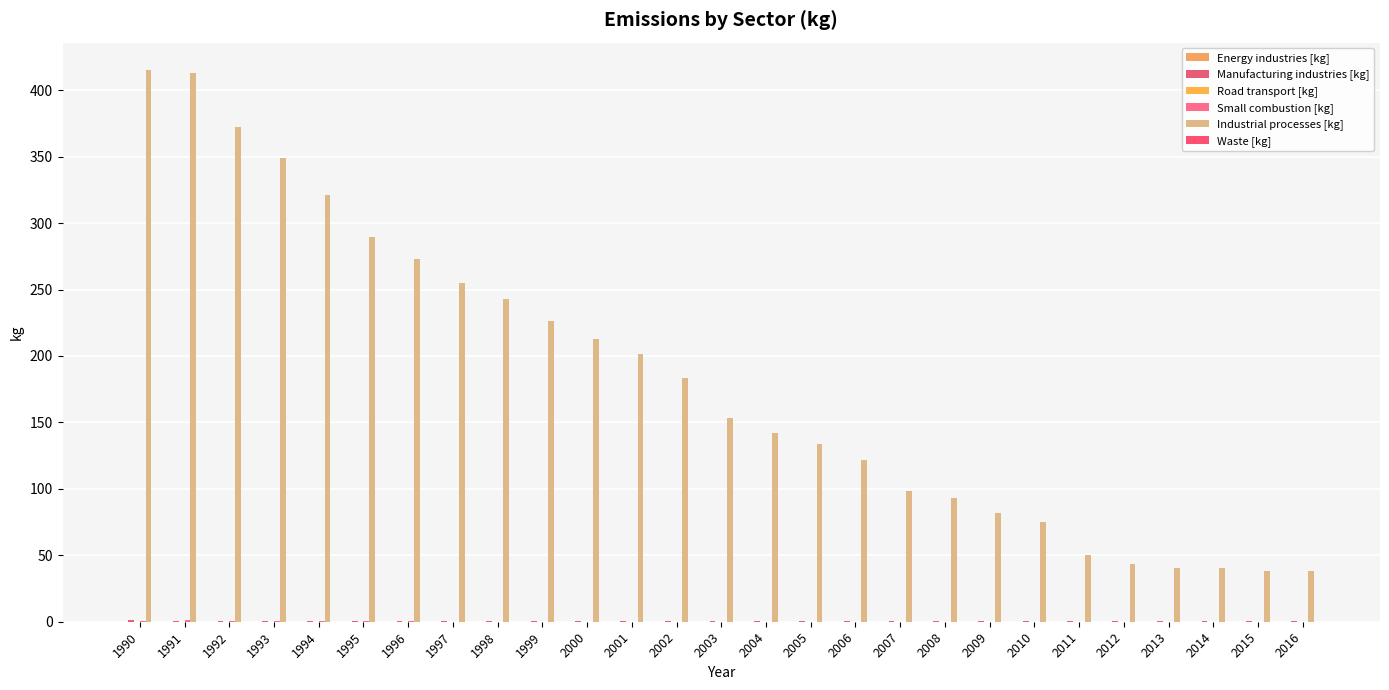

Is it true that Road transport [kg] equals 0.0 at 2006?

False